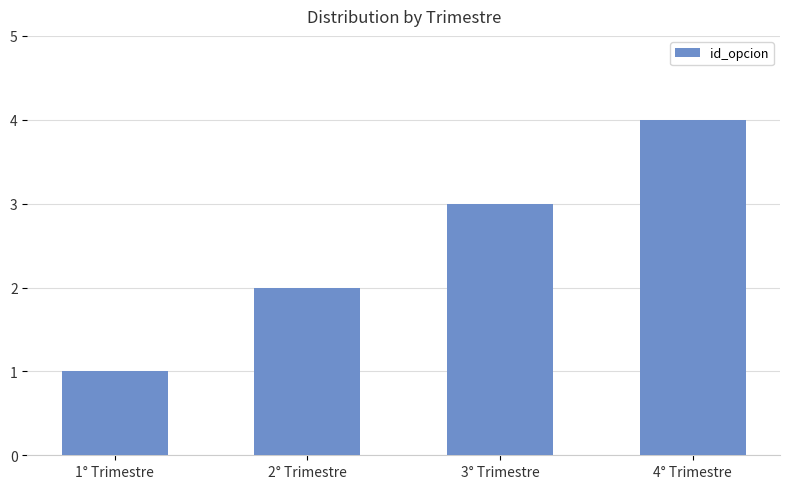

True or false: the data shows 5 at 3° Trimestre.

False